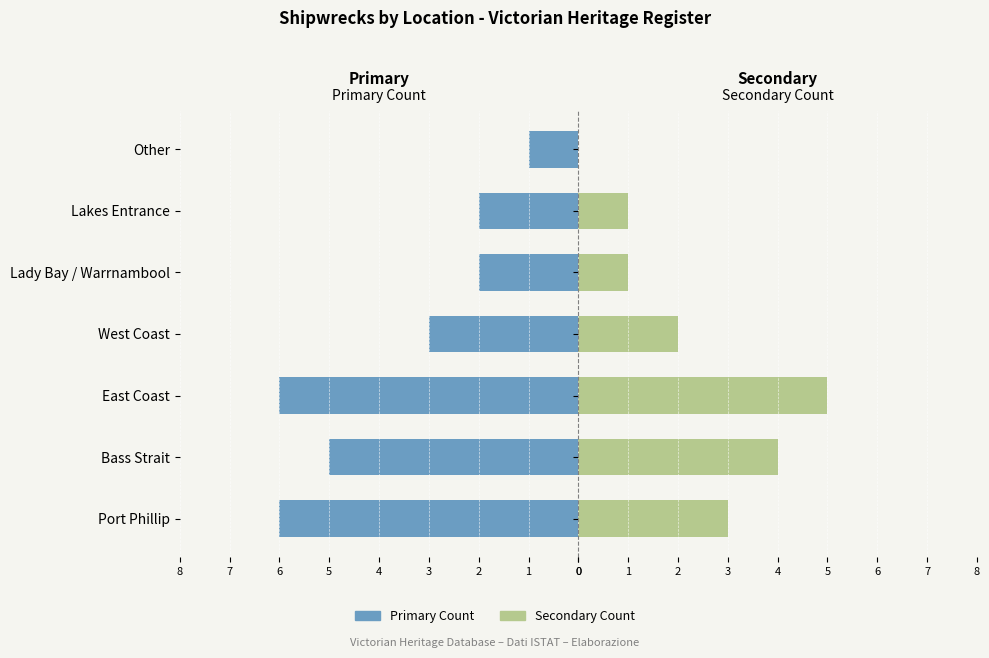

Is the value of Heritage Register (Secondary) at Port Phillip greater than the value of Heritage Register (Primary) at West Coast?

No